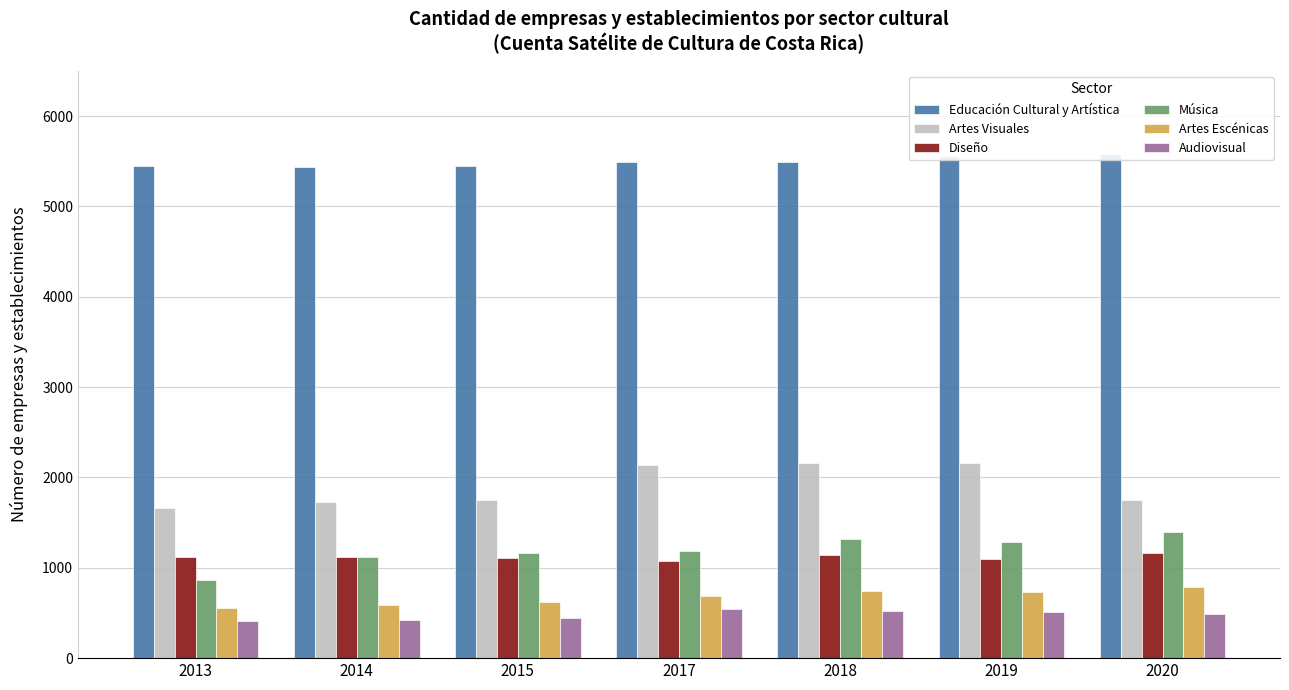

What is the approximate value of Artes Visuales at 2019, to the nearest 10?

2160